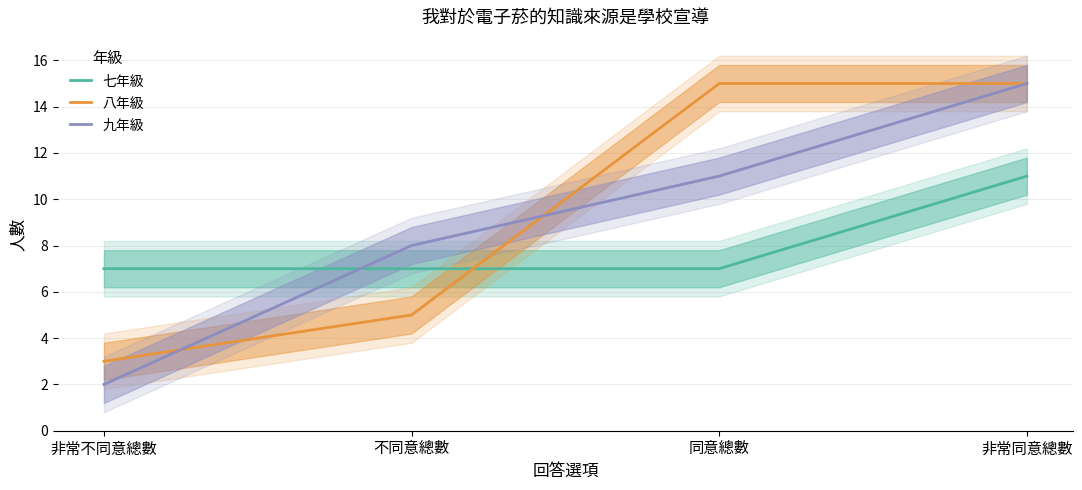

The 九年級 series shows 1 at 非常不同意總數. True or false?

False